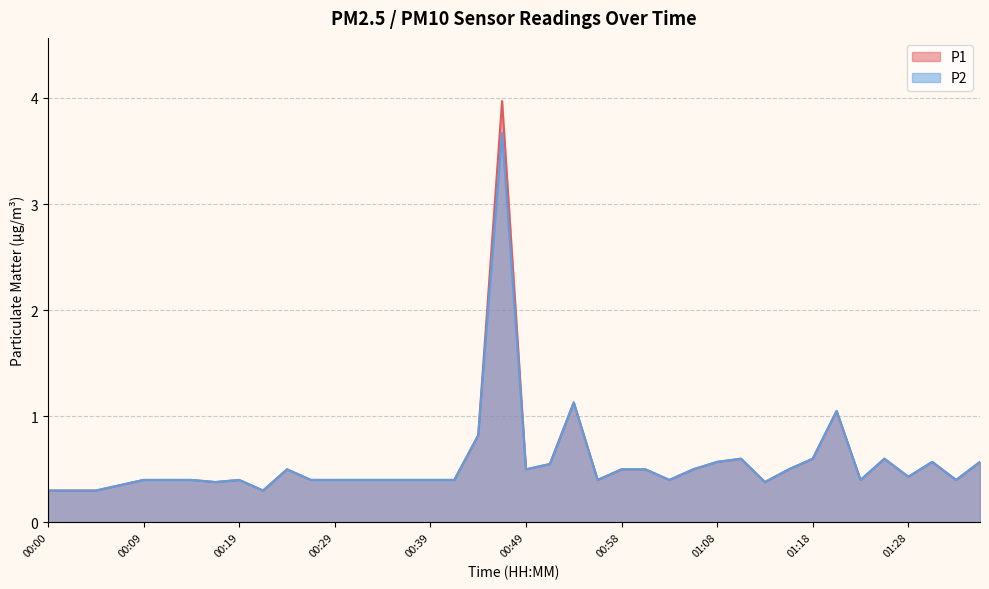

At how many categories does at least one series exceed 1?

3